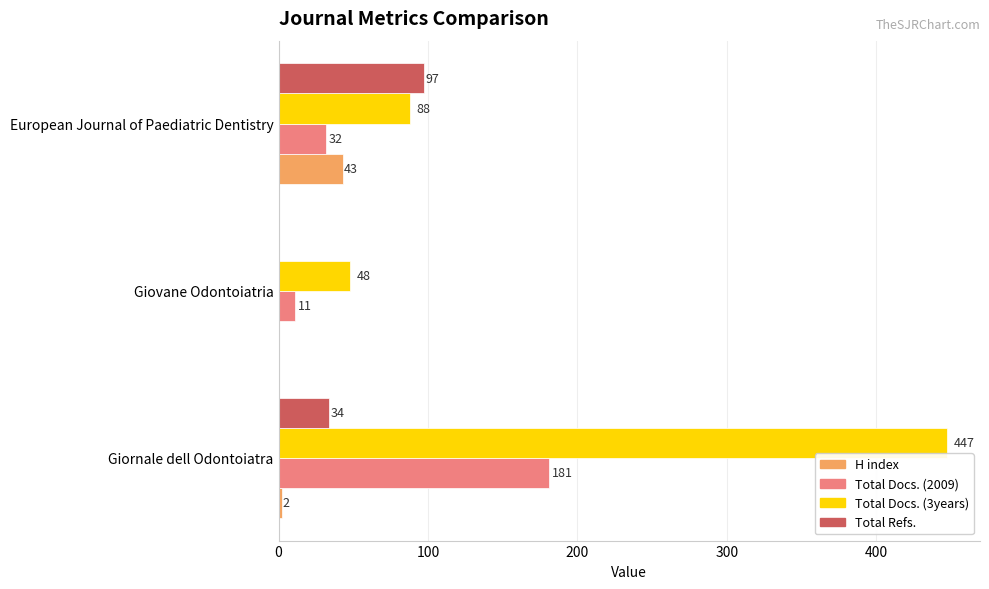

Read the Total Docs. (3years) value at Giornale dell Odontoiatra.

447